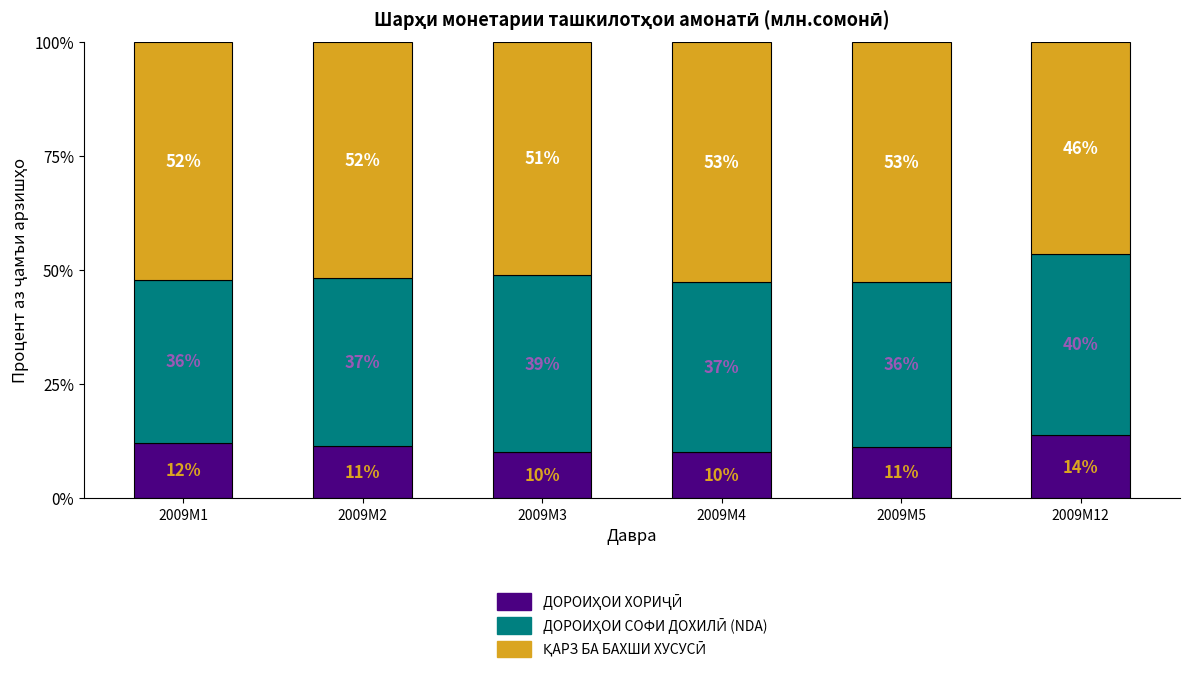

How many bars are there in total?

6